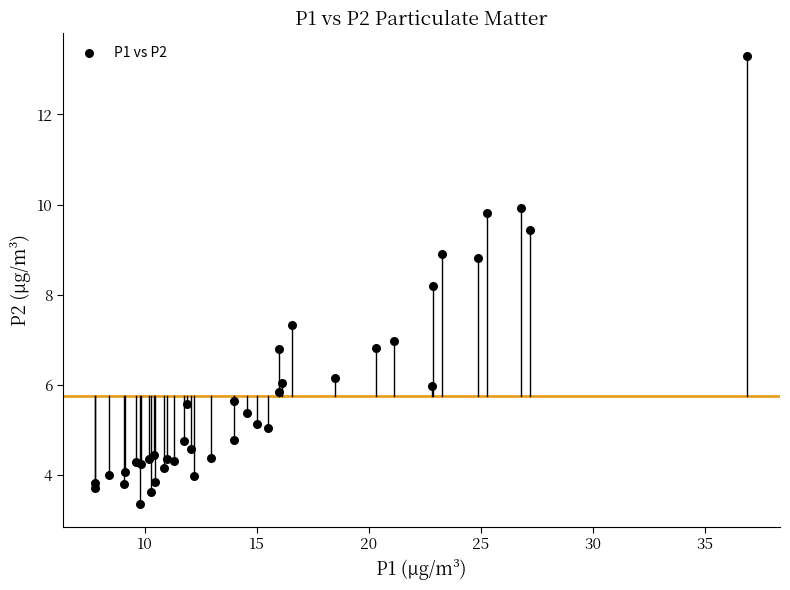

What Y value in the scatter plot is closest to 8?

8.2